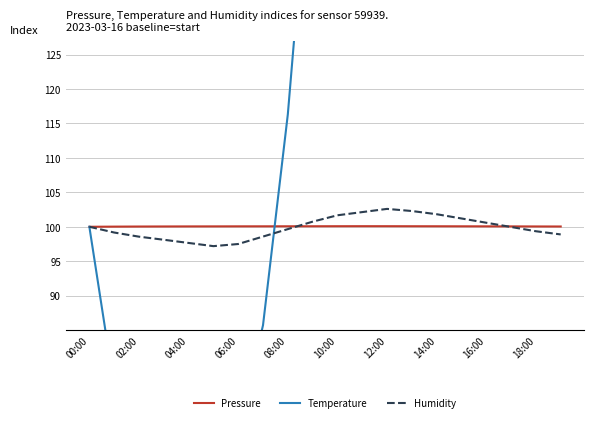

What is the maximum value shown in the chart?

324.5